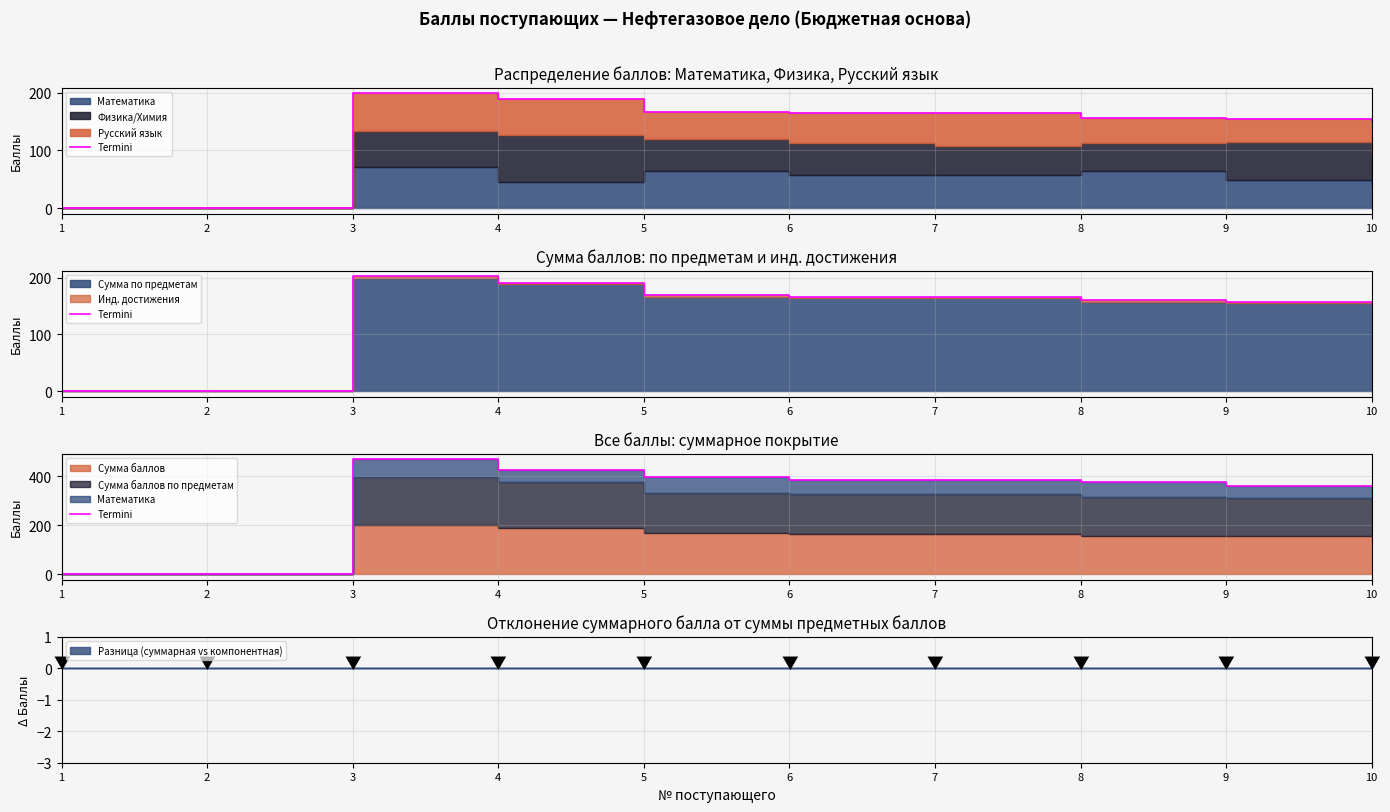

The value at 6 is 386. True or false?

True